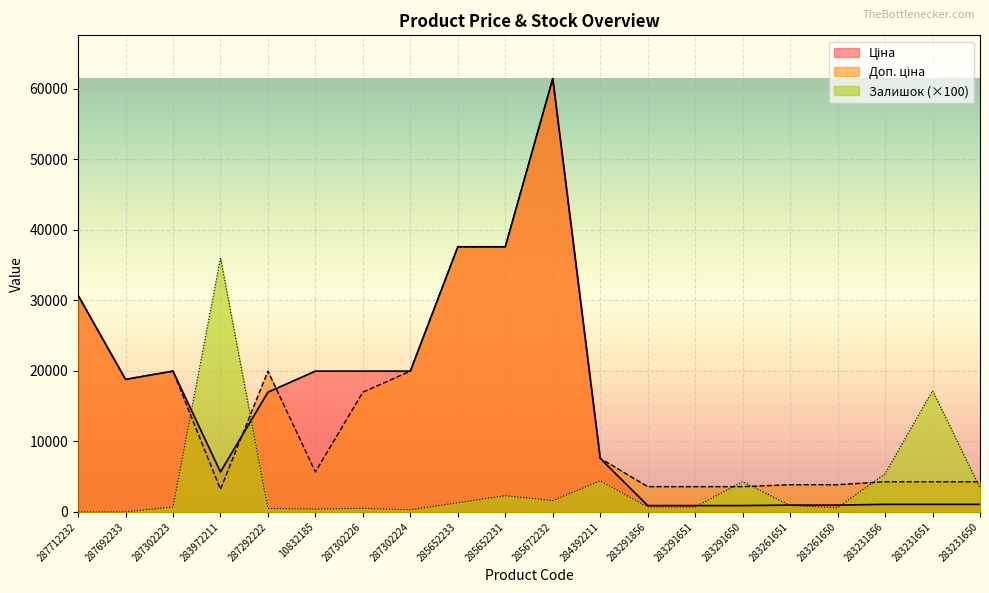

What is the sum of the Залишок values at 287692233 and 284392211?

4400.0